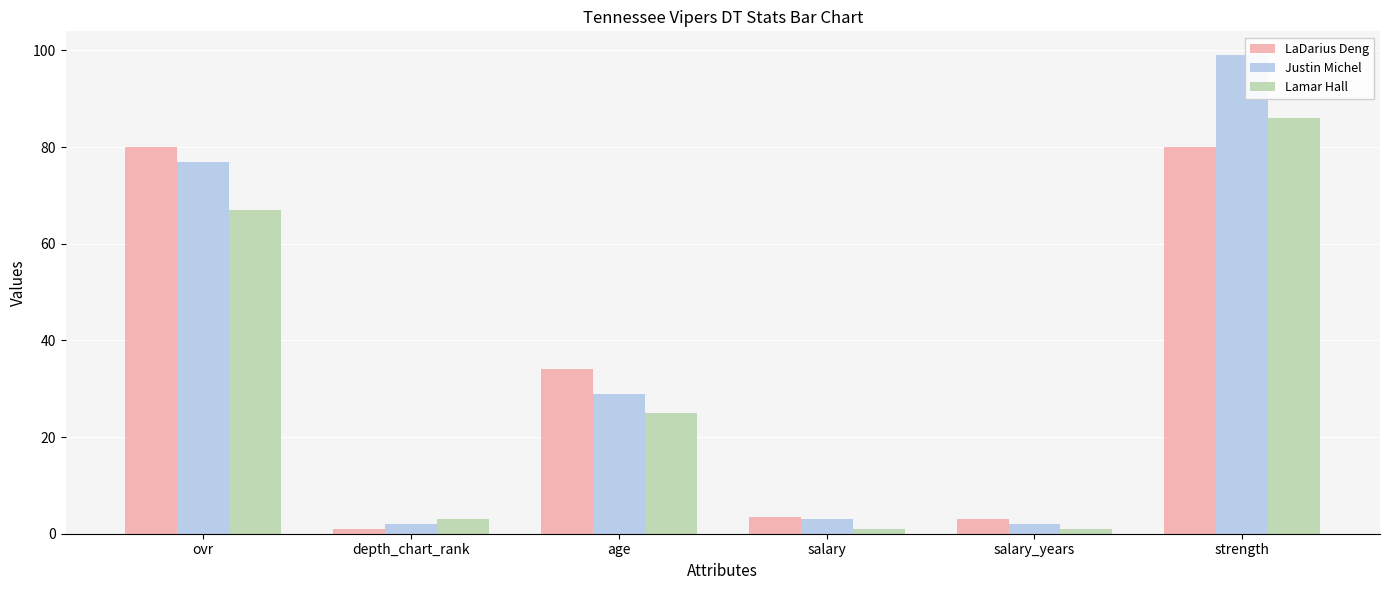

What is the maximum value for LaDarius Deng?

80.0